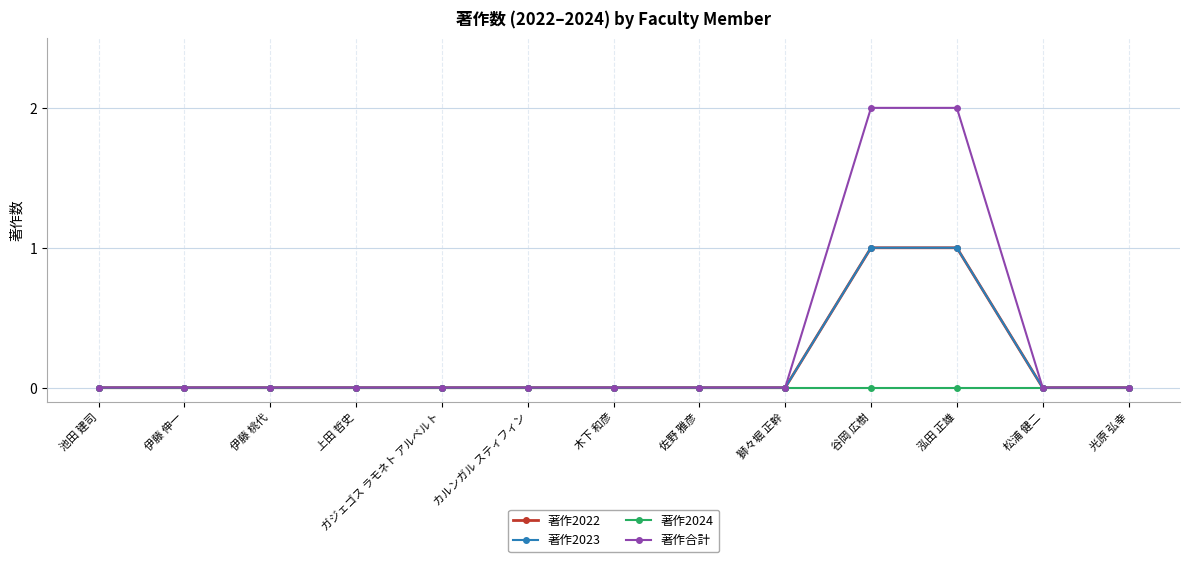

Is this an area chart (filled region under the line)?

No